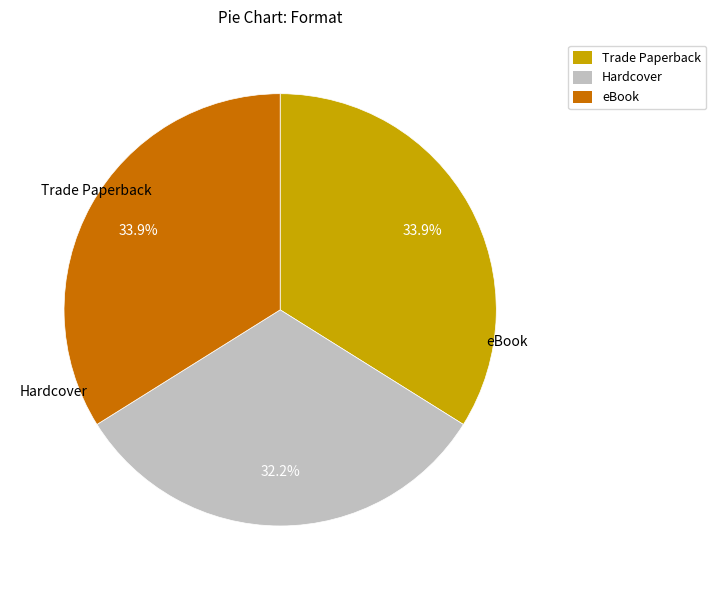

To the nearest percent, what is the combined percentage of eBook and Hardcover?

66%